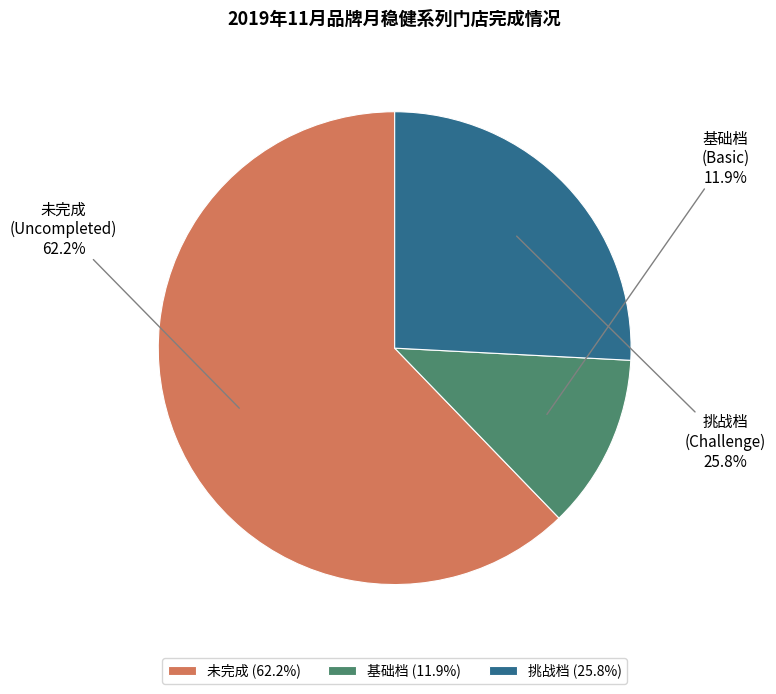

Between 挑战档 and 基础档, which is larger?

挑战档